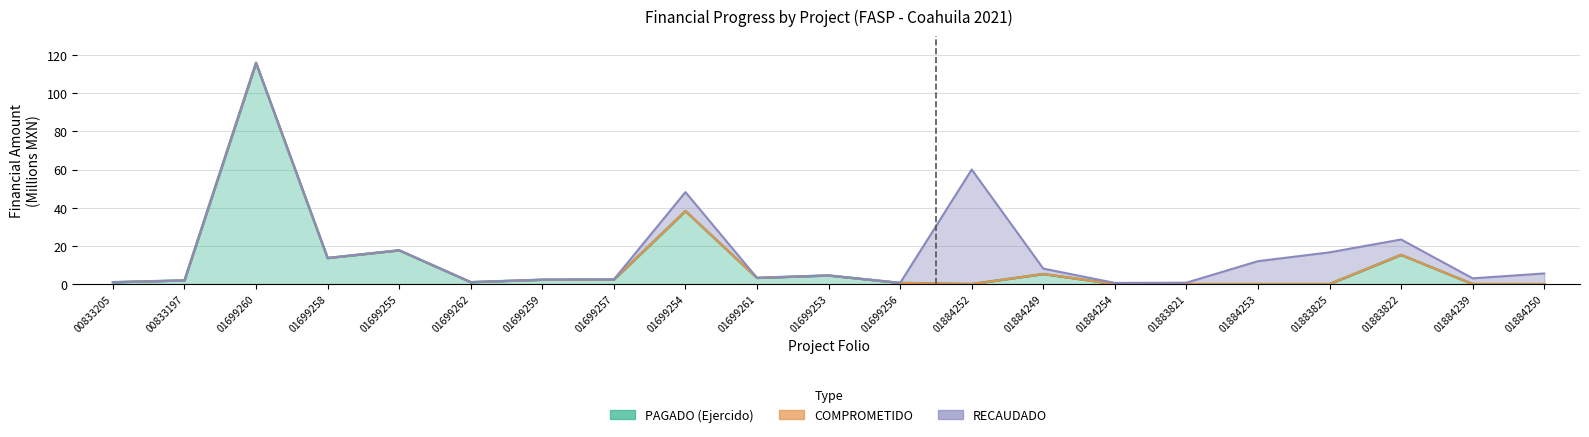

Which label corresponds to the smallest value in the chart?

01884252